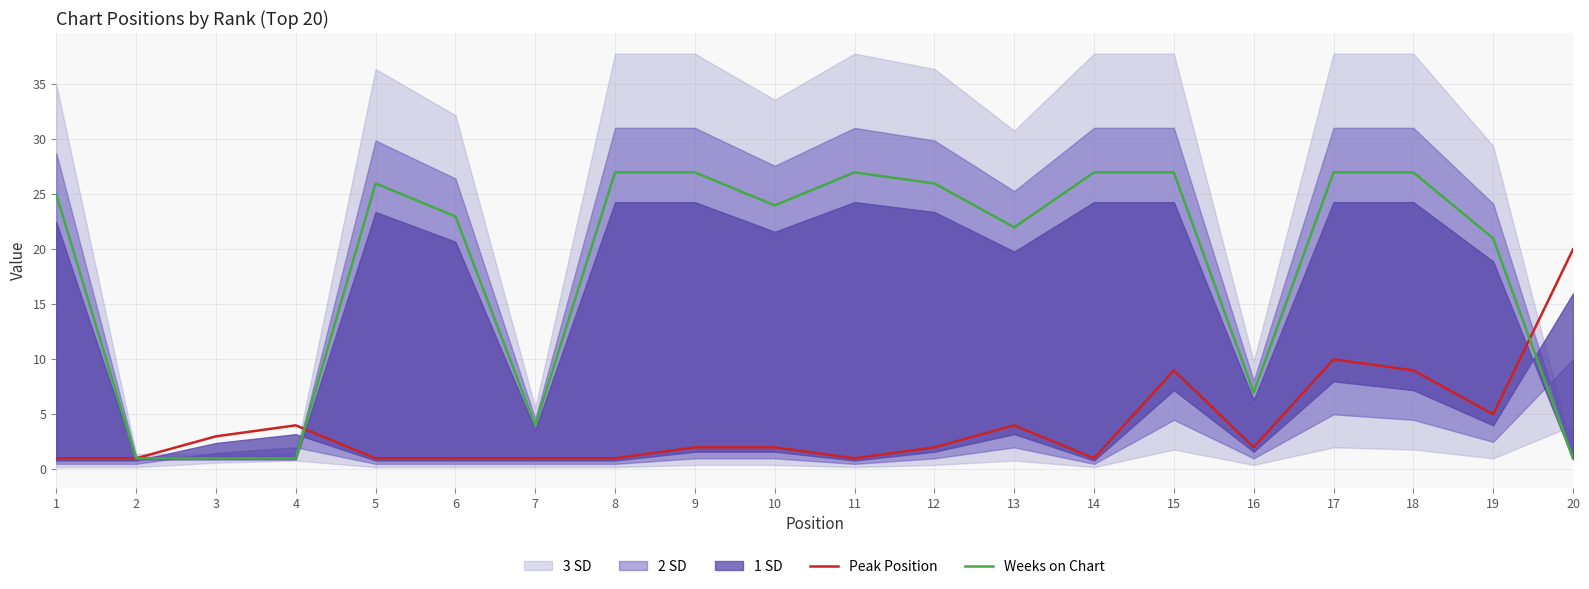

What is the sum of the Peak Position values at 2 and 20?

21